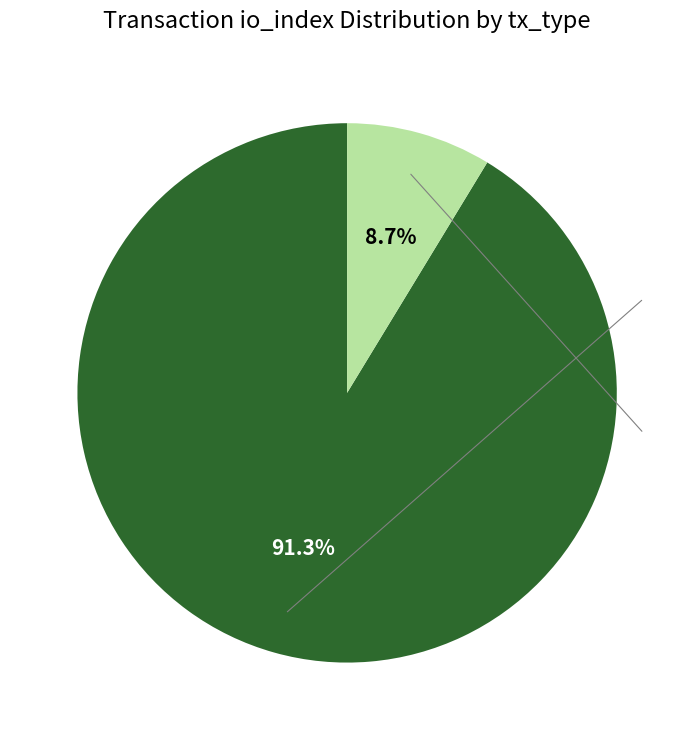

Is there a majority slice in this chart?

Yes